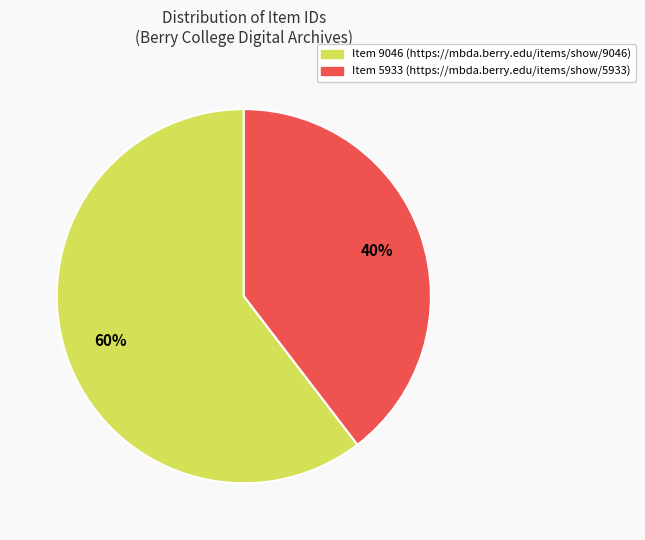

Is there any slice that represents more than half of the pie?

Yes